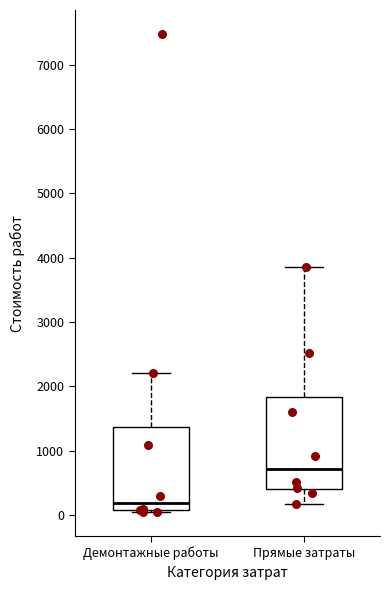

Which box's median line is the lowest?

Демонтажные работы